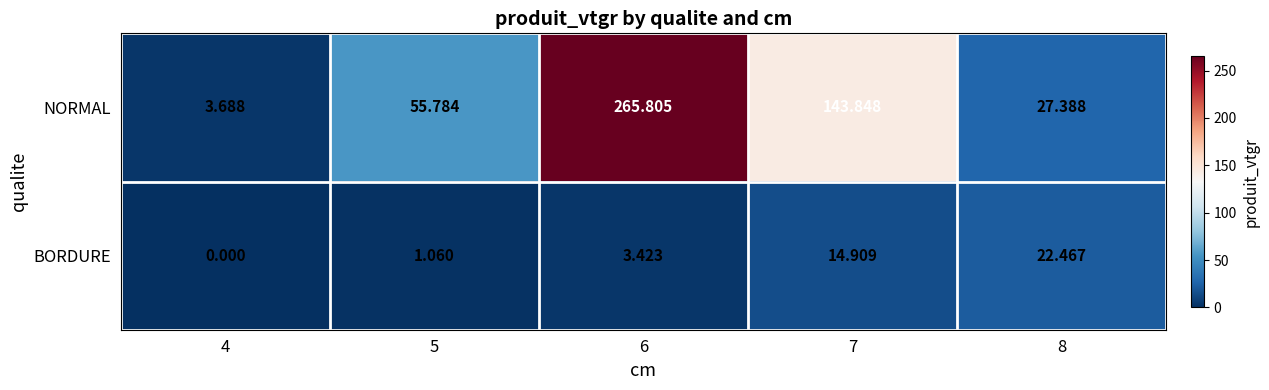

Count the number of categories in the chart.

5